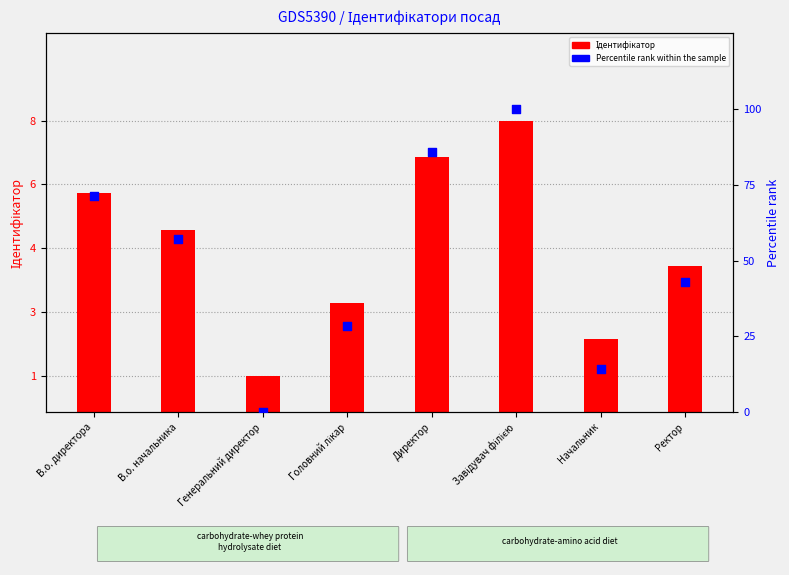

What are all the series names shown in the legend?

Ідентифікатор, Percentile rank